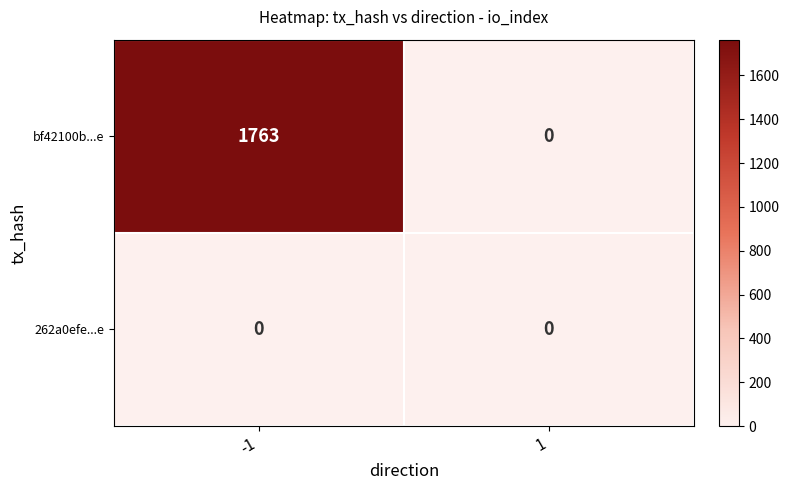

Reading right to left, extract all data points from this chart.

bf42100b...e: 1=0	-1=1763
262a0efe...e: 1=0	-1=0